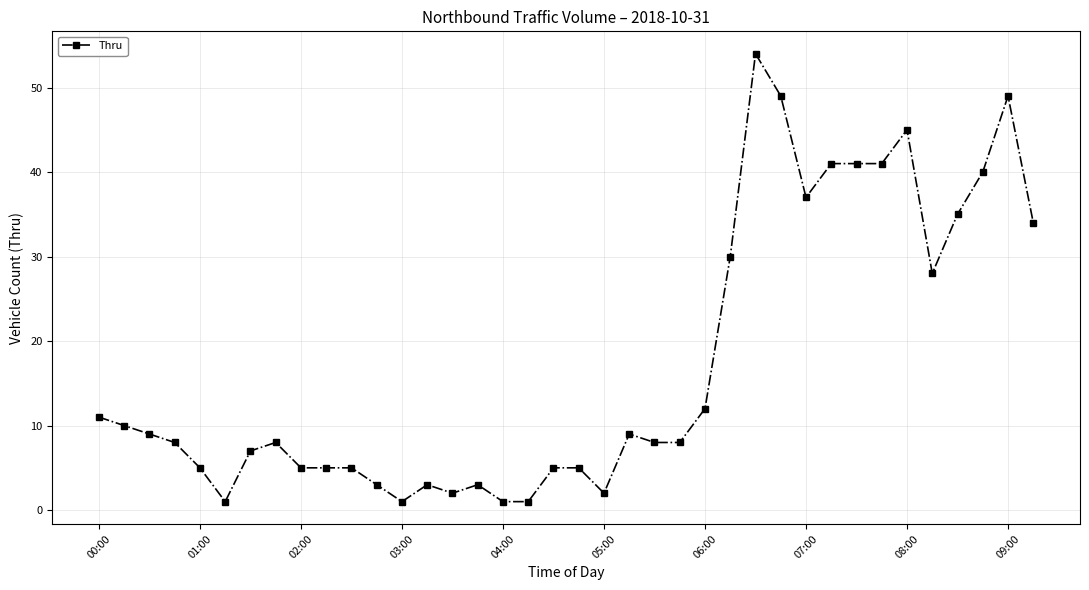

What is the sum of all values?

661